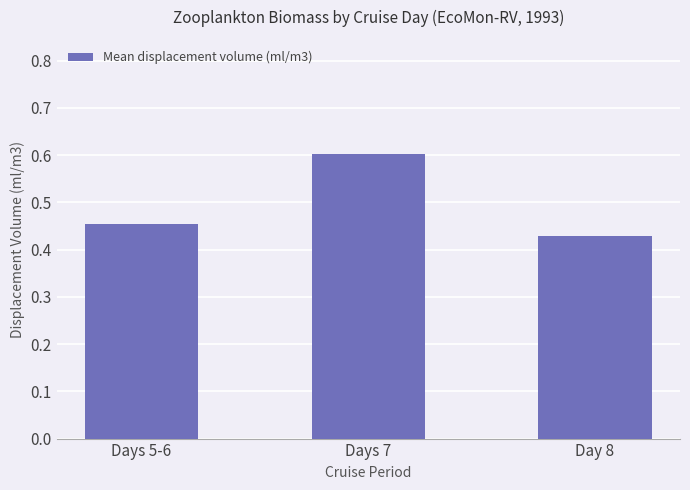

What is the difference between the maximum and minimum values?

0.2